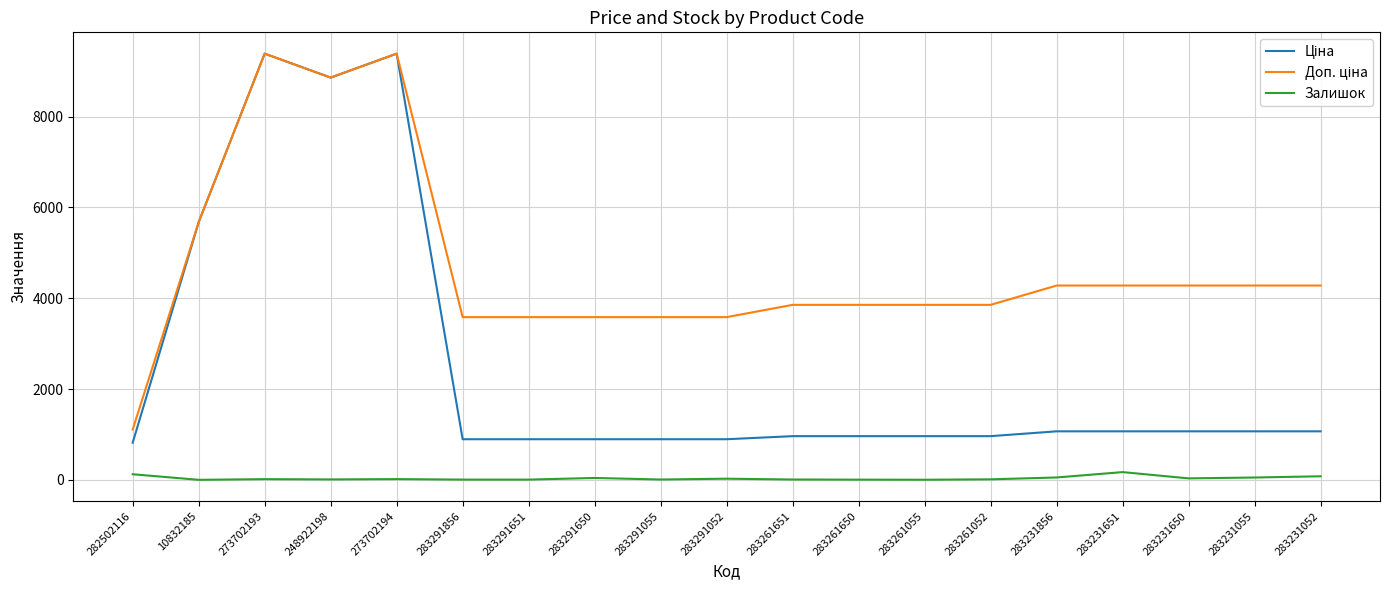

Does the chart display data point markers on the line(s)?

No